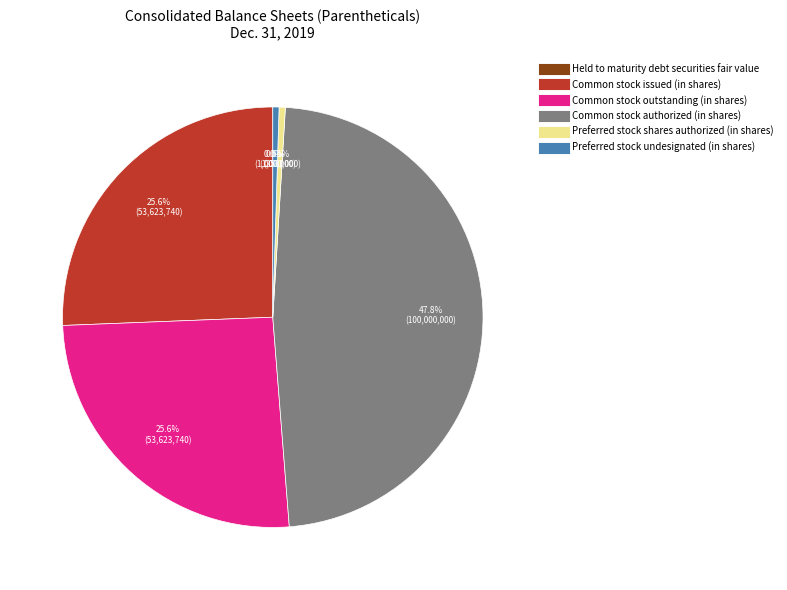

Approximately how many times larger is the value at Common stock outstanding (in shares) compared to Common stock issued (in shares)?

1.0